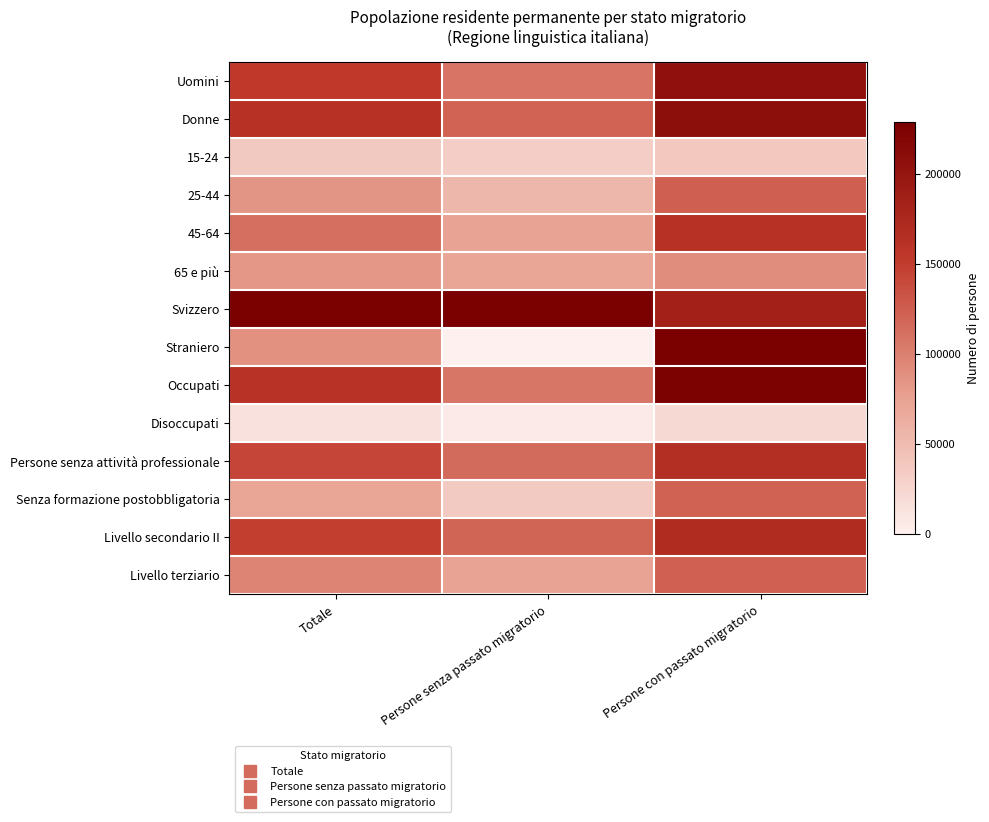

Reading left to right, transcribe all the data shown in this chart.

Uomini: Totale=0.7	Persone senza passato migratorio=0.5	Persone con passato migratorio=0.9
Donne: Totale=0.7	Persone senza passato migratorio=0.5	Persone con passato migratorio=0.9
15-24: Totale=0.2	Persone senza passato migratorio=0.1	Persone con passato migratorio=0.2
25-44: Totale=0.4	Persone senza passato migratorio=0.2	Persone con passato migratorio=0.5
45-64: Totale=0.5	Persone senza passato migratorio=0.3	Persone con passato migratorio=0.7
65 e più: Totale=0.4	Persone senza passato migratorio=0.3	Persone con passato migratorio=0.4
Svizzero: Totale=1.0	Persone senza passato migratorio=1.0	Persone con passato migratorio=0.8
Straniero: Totale=0.4	Persone senza passato migratorio=0.0	Persone con passato migratorio=1.0
Occupati: Totale=0.7	Persone senza passato migratorio=0.5	Persone con passato migratorio=1.0
Disoccupati: Totale=0.1	Persone senza passato migratorio=0.0	Persone con passato migratorio=0.1
Persone senza attività professionale: Totale=0.6	Persone senza passato migratorio=0.5	Persone con passato migratorio=0.7
Senza formazione postobbligatoria: Totale=0.3	Persone senza passato migratorio=0.2	Persone con passato migratorio=0.5
Livello secondario II: Totale=0.6	Persone senza passato migratorio=0.5	Persone con passato migratorio=0.7
Livello terziario: Totale=0.4	Persone senza passato migratorio=0.3	Persone con passato migratorio=0.5